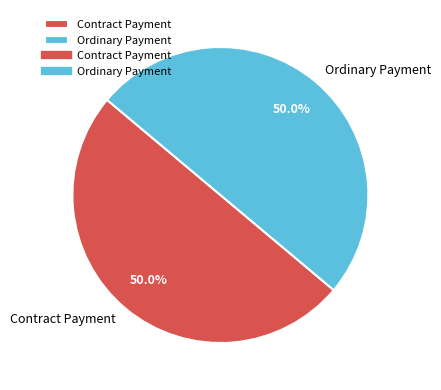

Approximately how many times larger is the value at Ordinary Payment compared to Contract Payment?

1.0